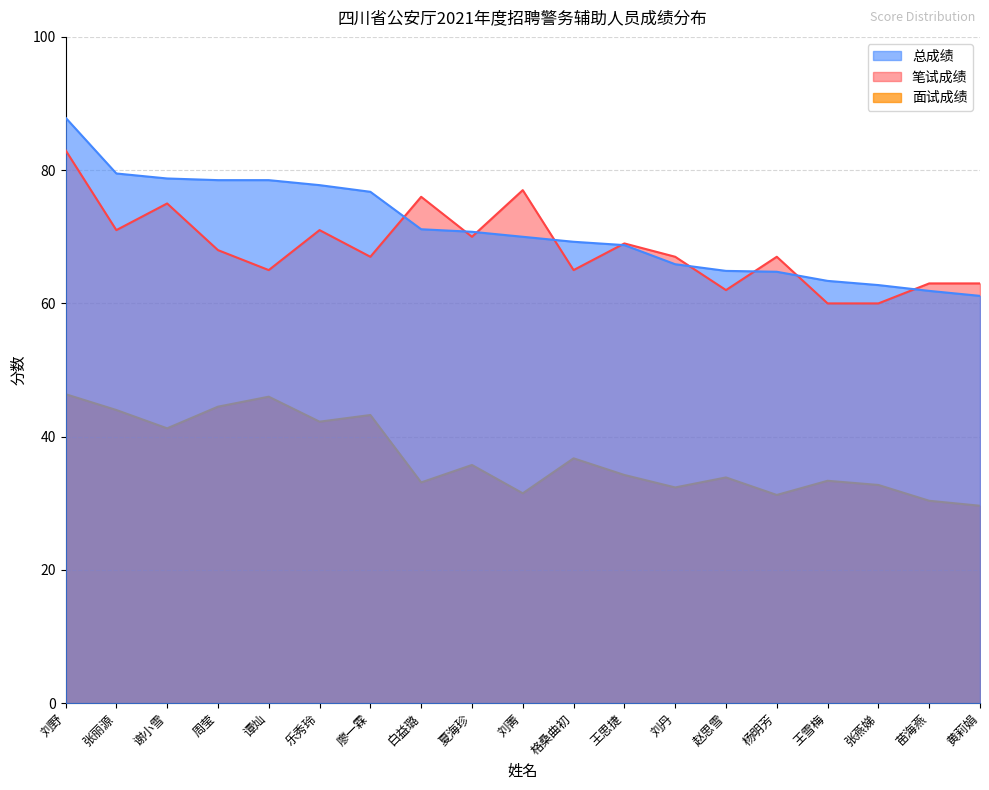

List the labels in order of 笔试成绩 value, smallest first.

王雪梅, 张燕娣, 赵思雪, 苗海燕, 黄莉娟, 谭灿, 格桑曲初, 廖一霖, 刘丹, 杨明芳, 周莹, 王思捷, 夏海珍, 张丽源, 乐秀玲, 谢小雪, 白益璐, 刘菁, 刘野